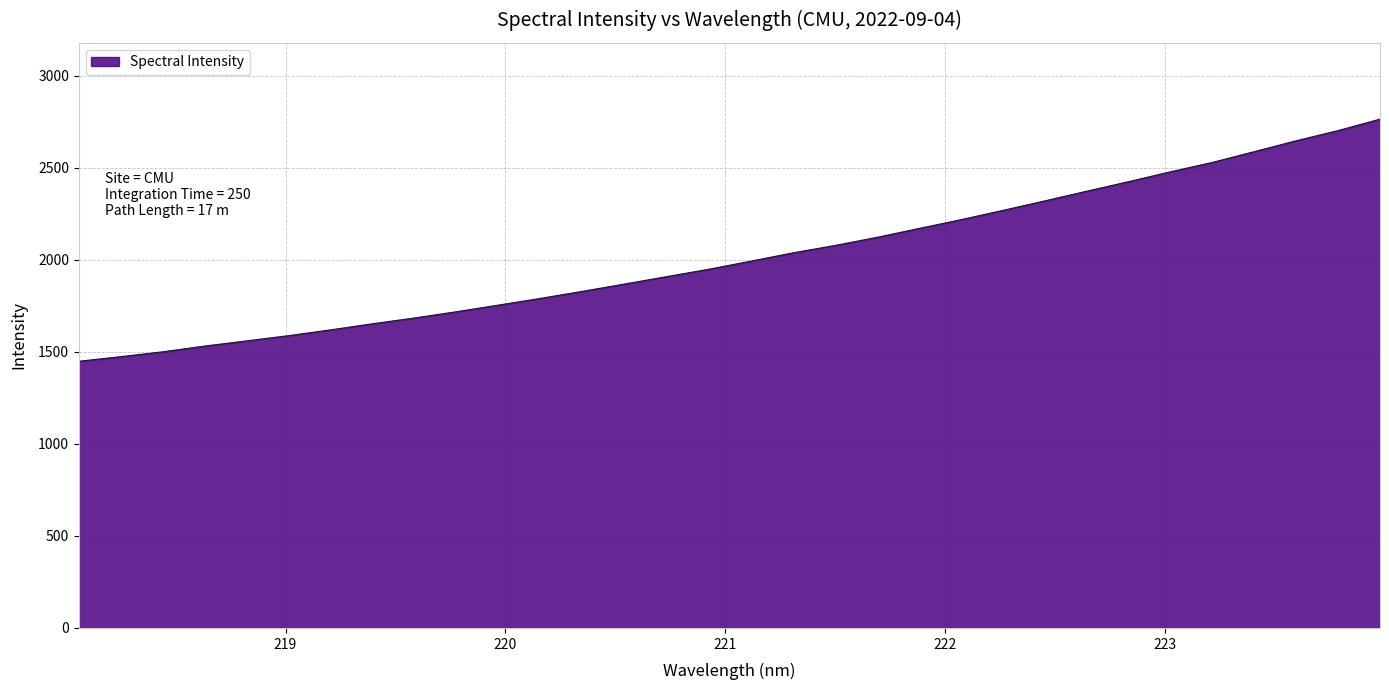

What is the difference between the maximum and minimum values?

1314.8